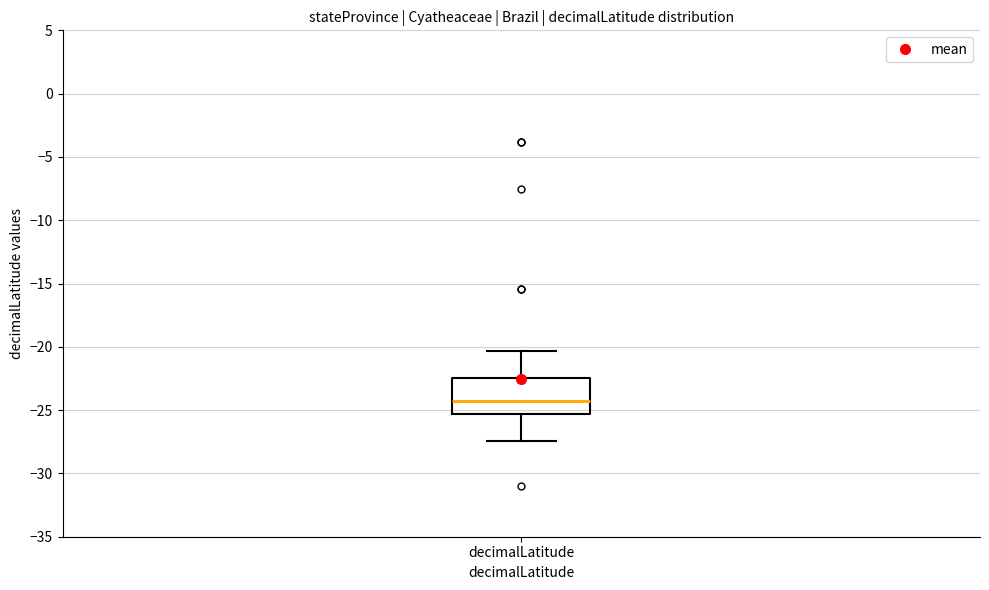

Read this box plot against the y-axis: the position of the median line, the range covered by the box, and the ends of both whiskers. The values are not printed on the chart, so give them approximately, as read against the axis.

median -24.5, box -25.5 to -22.5, whiskers -27.5 to -20.5